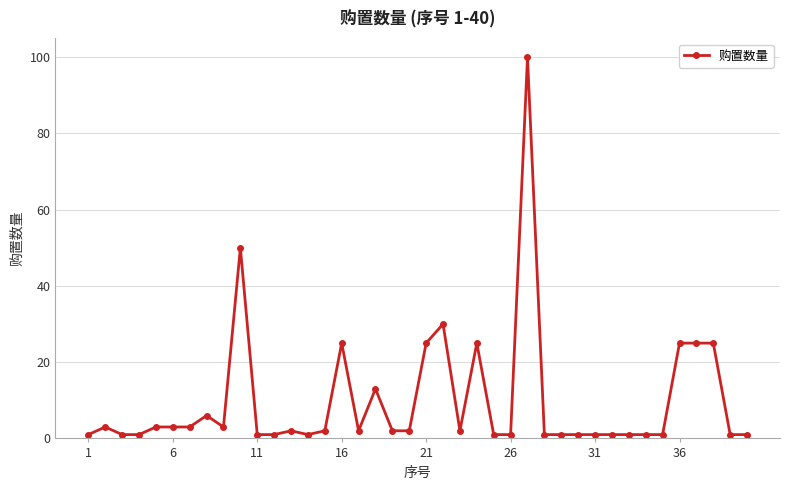

What is the value of the 22nd point from the left?

30